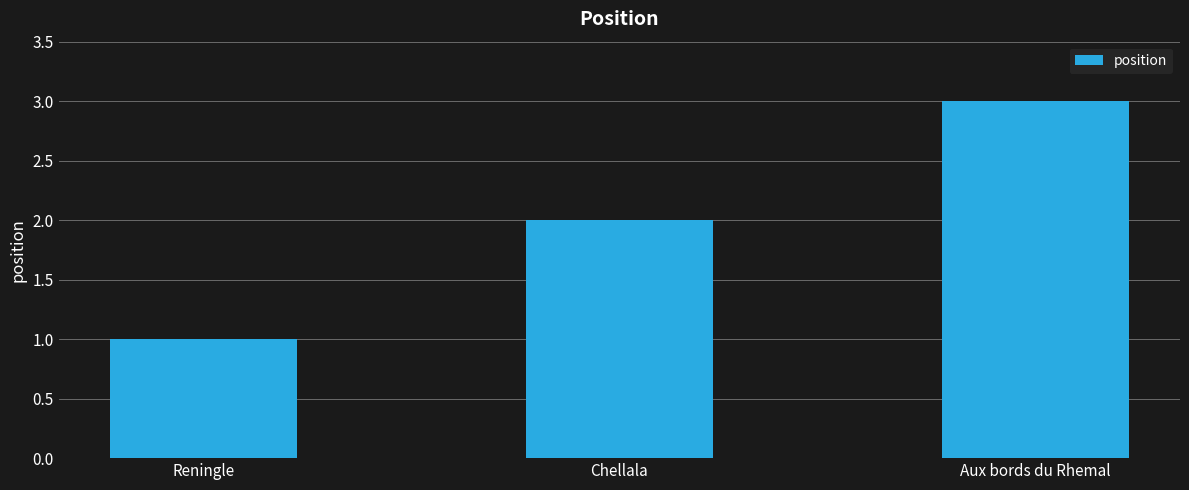

Which label corresponds to the smallest value in the chart?

Reningle